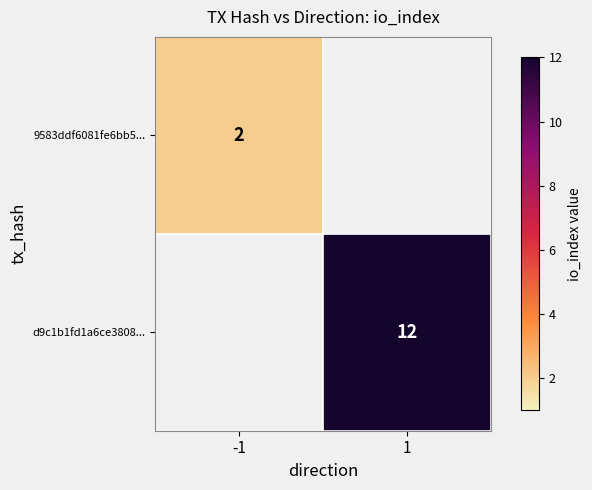

Is it true that 9583ddf6081fe6bb5... equals 3 at -1?

False